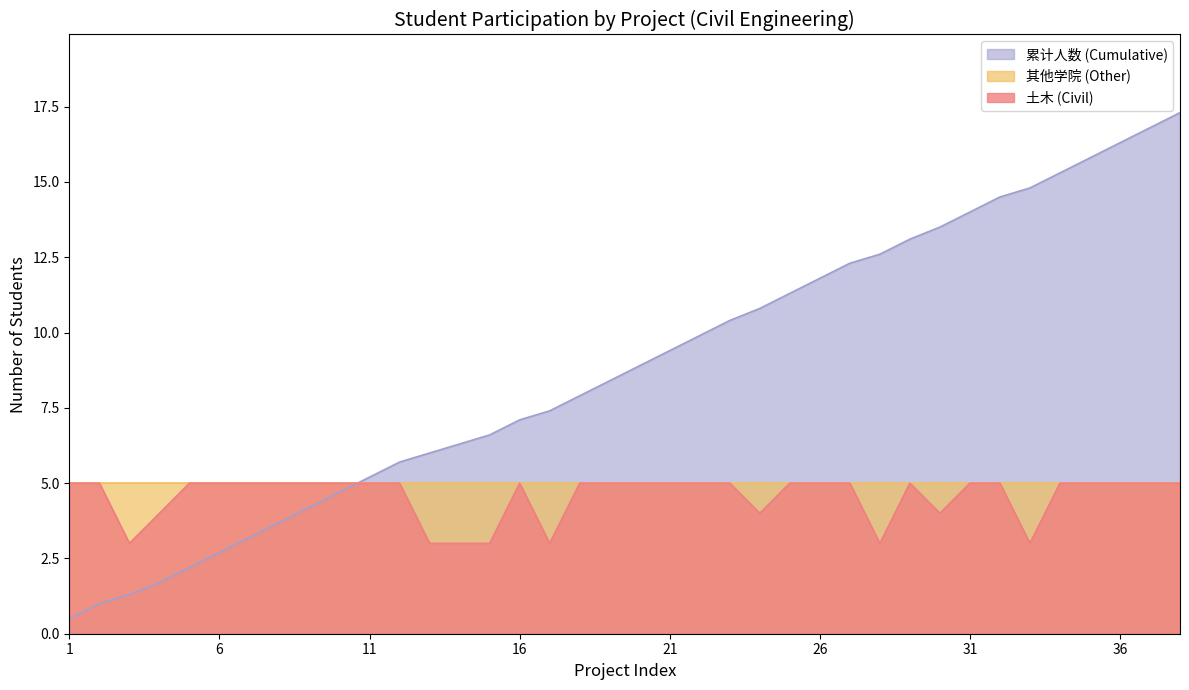

Reading right to left, what are all the values shown in this chart?

土木 (Civil): 5.0	5.0	5.0	5.0	5.0	3.0	5.0	5.0	4.0	5.0	3.0	5.0	5.0	5.0	4.0	5.0	5.0	5.0	5.0	5.0	5.0	3.0	5.0	3.0	3.0	3.0	5.0	5.0	5.0	5.0	5.0	5.0	5.0	5.0	4.0	3.0	5.0	5.0
累计人数 (Cumulative): 17.3	16.8	16.3	15.8	15.3	14.8	14.5	14.0	13.5	13.1	12.6	12.3	11.8	11.3	10.8	10.4	9.9	9.4	8.9	8.4	7.9	7.4	7.1	6.6	6.3	6.0	5.7	5.2	4.7	4.2	3.7	3.2	2.7	2.2	1.7	1.3	1.0	0.5